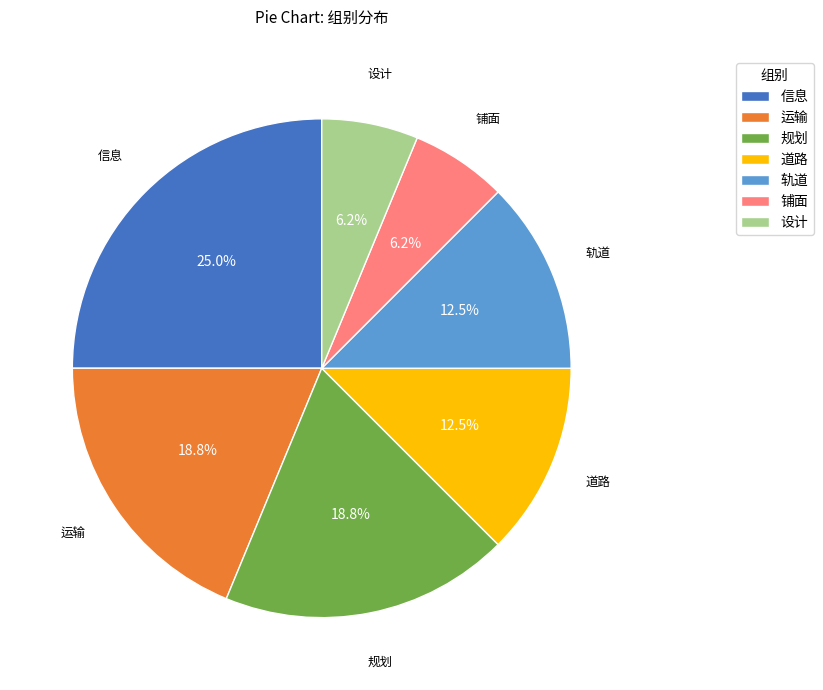

The 运输 slice represents 19% of the pie. True or false?

True